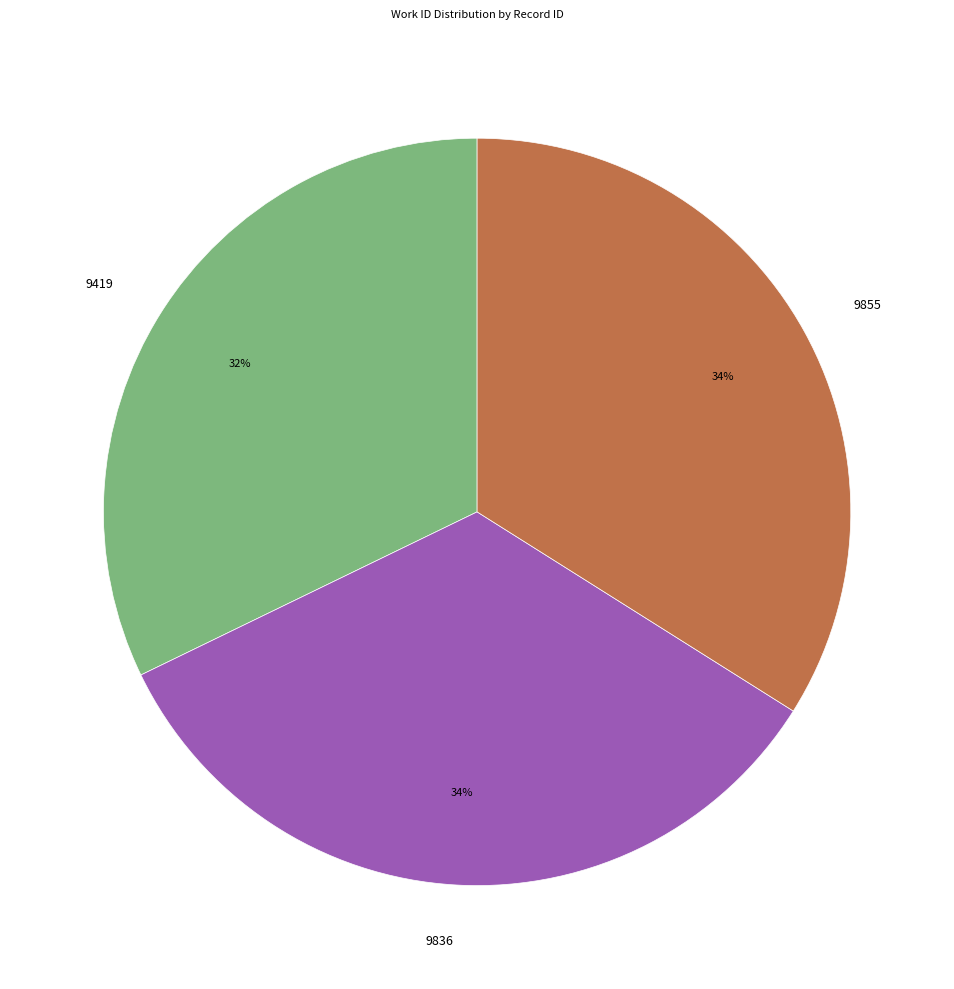

What percentage is the 9855 slice, to the nearest percent?

34%